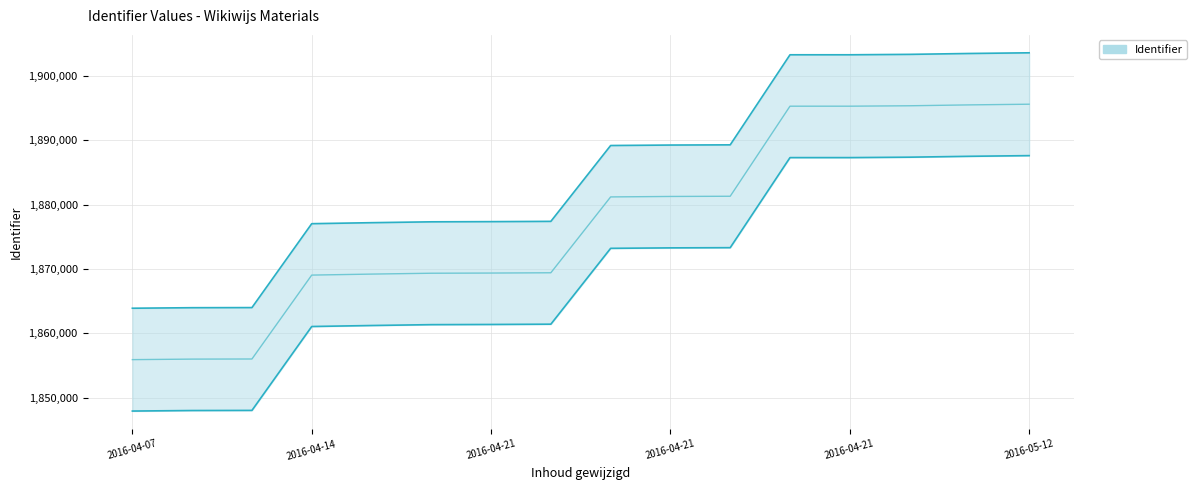

What is the change in value from 2016-04-21 09:01:04 to 2016-05-12 07:17:40?

+26195